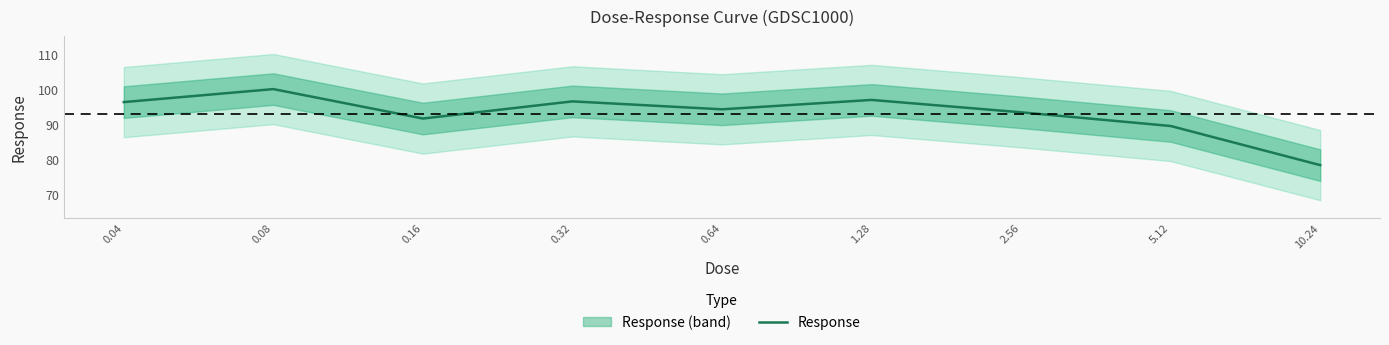

What is the difference between the maximum and second lowest values?

10.5